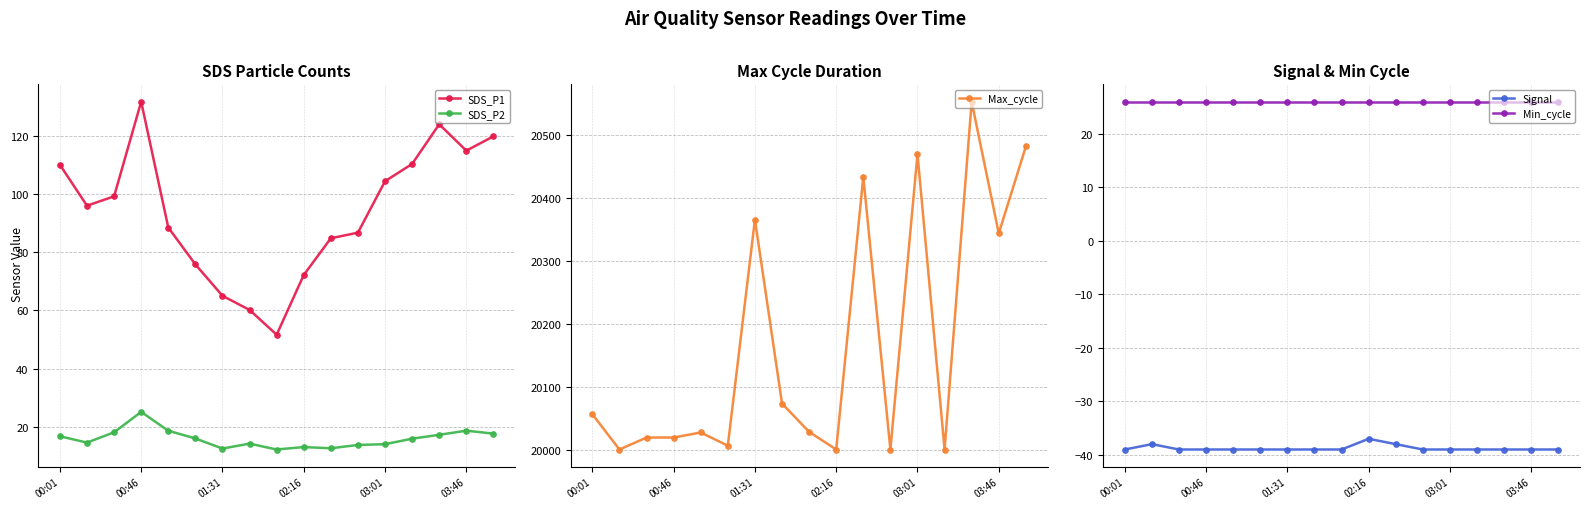

True or false: Max_cycle has more than 0 interior local peaks.

True